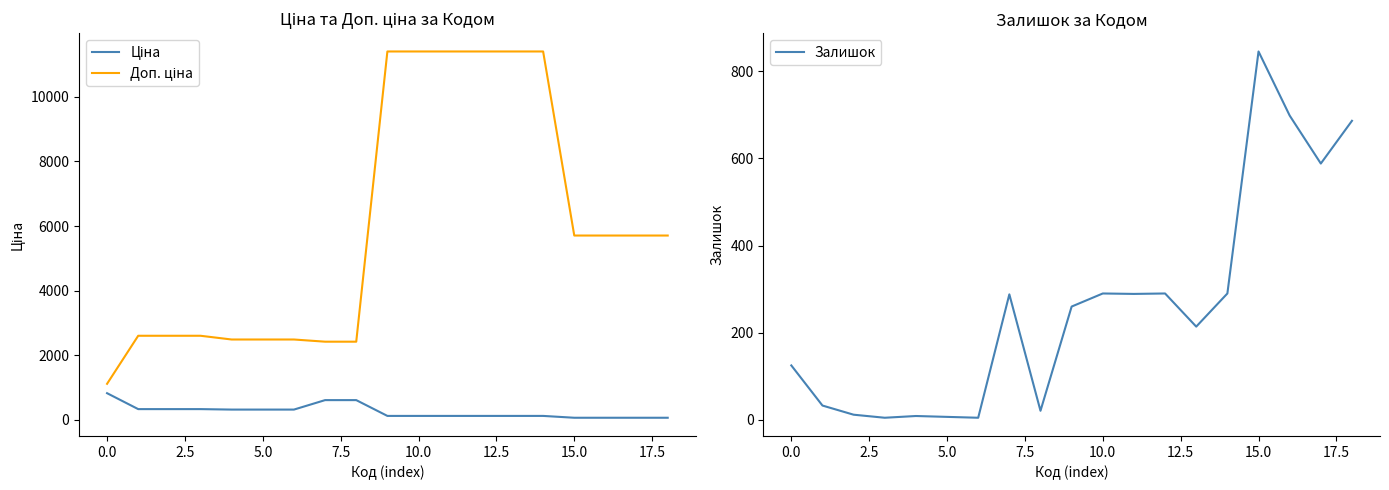

Rank the series at 18 from lowest to highest value.

Ціна, Залишок, Доп. ціна